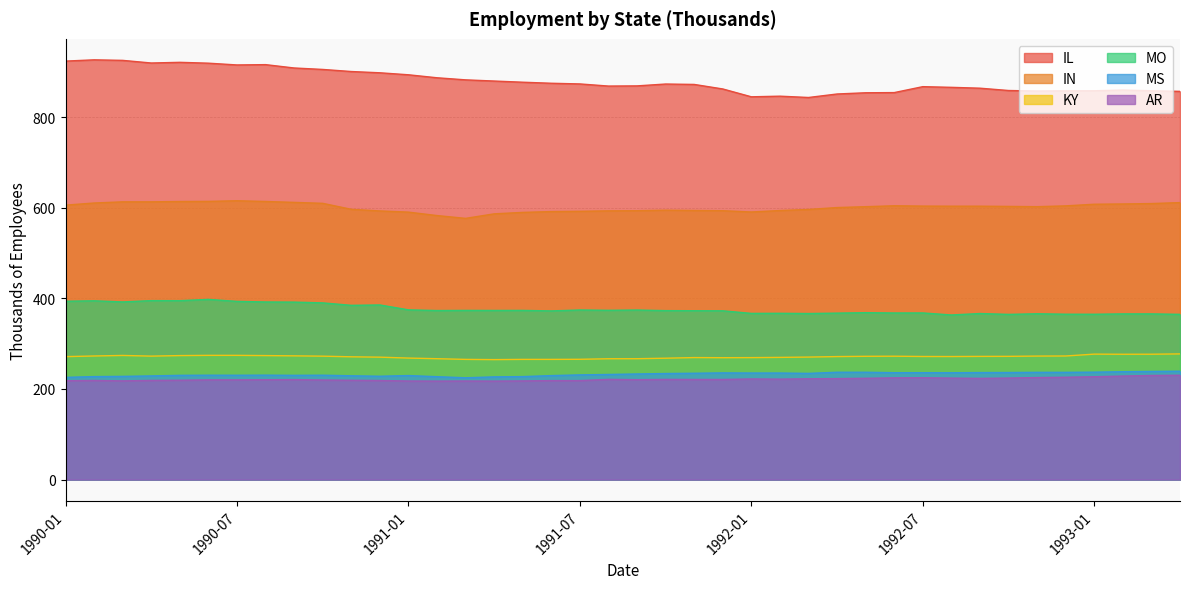

What is the label of the 40th point from the left?

1993-04